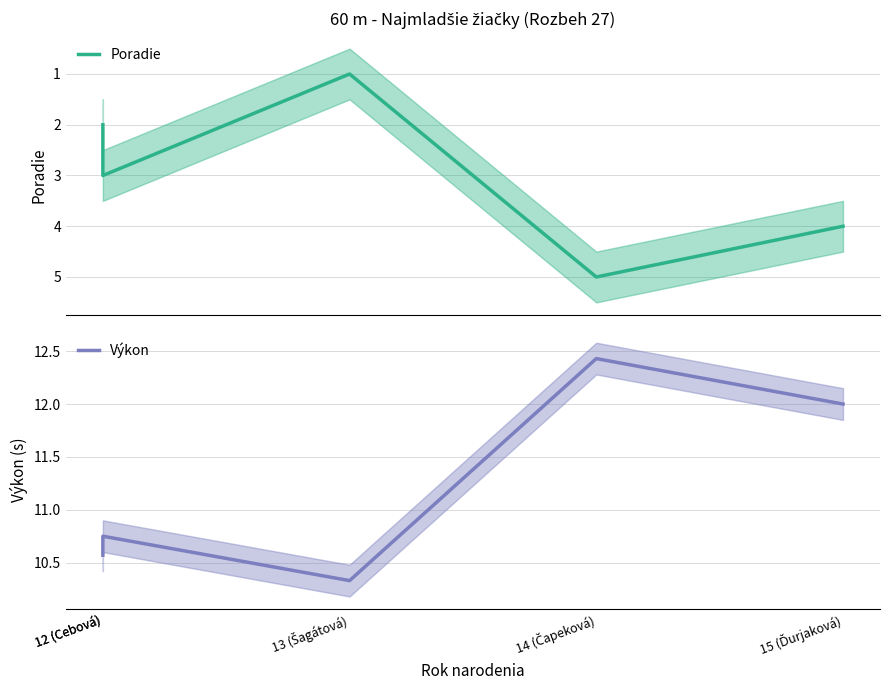

What is the value of the Poradie point at the 1st from the left?

2.0